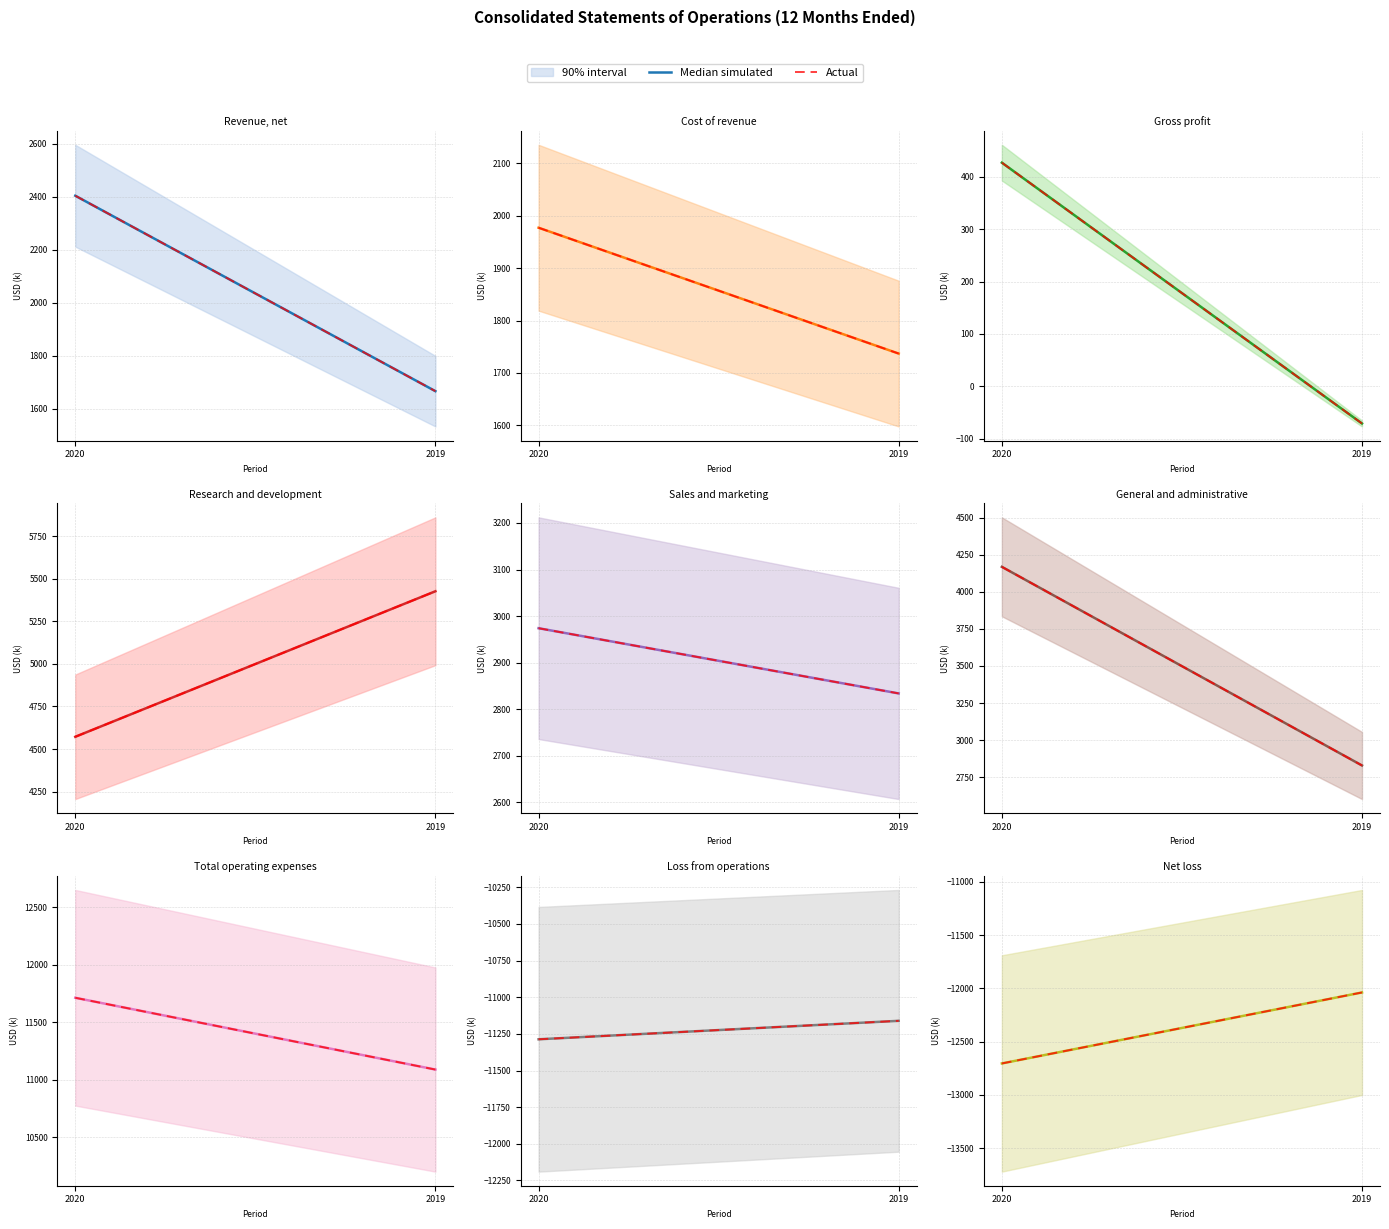

What is the total value across all series at 2019?

-24076